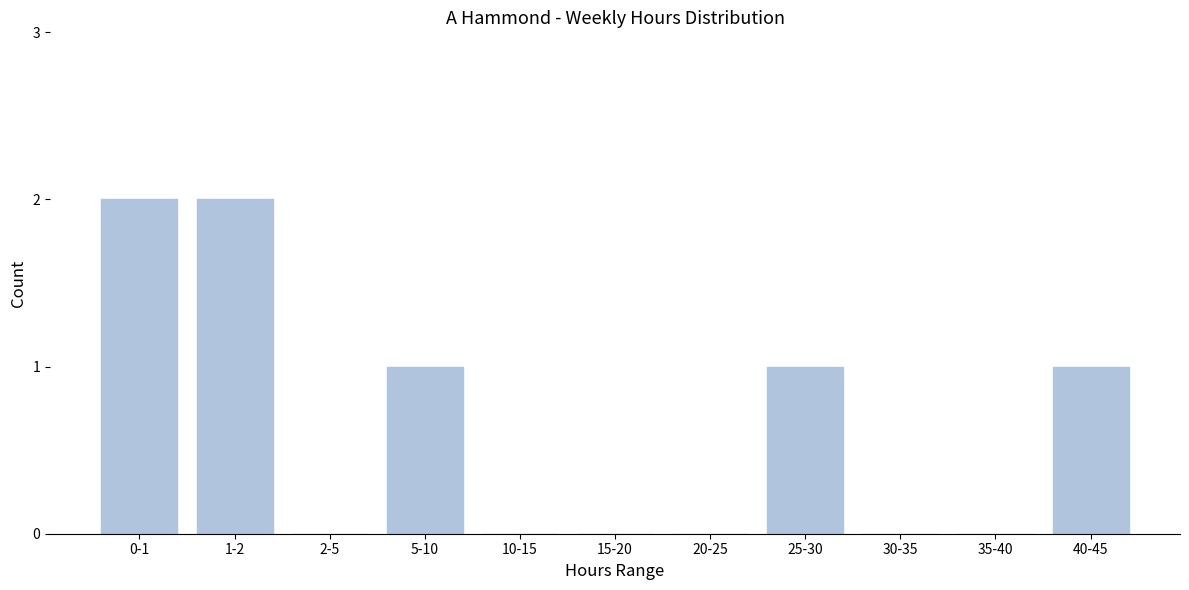

Reading left to right, list all the values displayed in this chart.

0-1=2	1-2=2	2-5=0	5-10=1	10-15=0	15-20=0	20-25=0	25-30=1	30-35=0	35-40=0	40-45=1